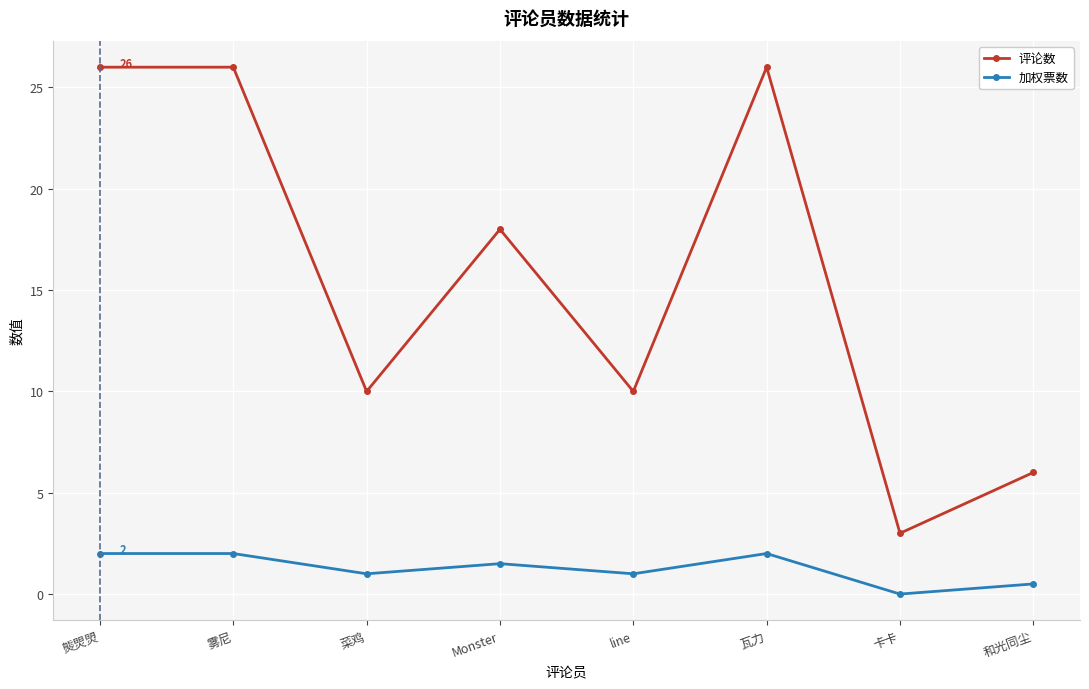

How many interior local valleys does the 评论数 series have?

3